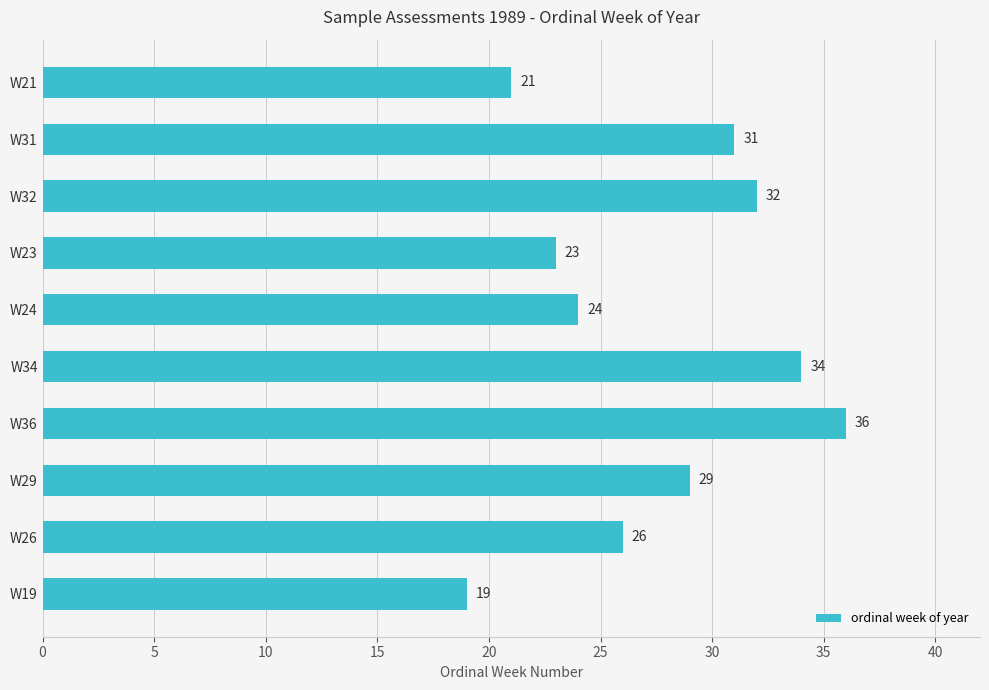

What is the difference between the maximum and minimum values?

17